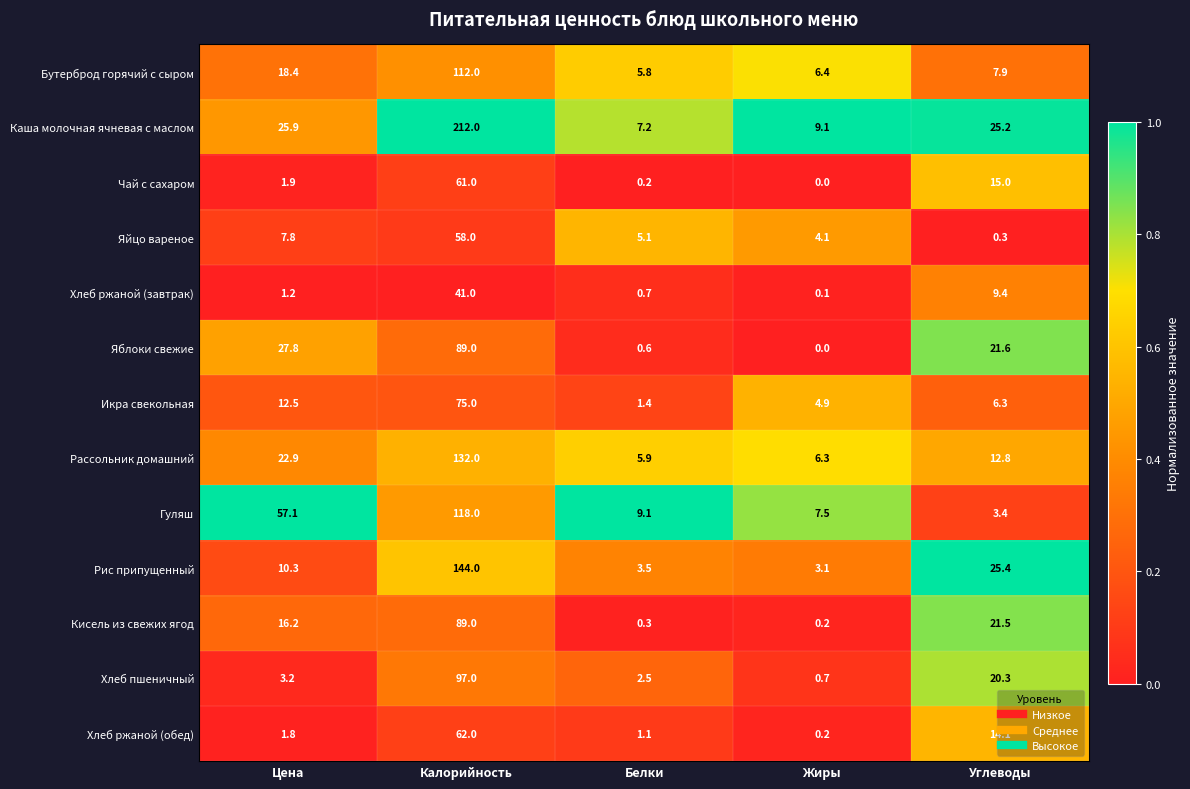

At which category is the sum across all series the highest?

Калорийность